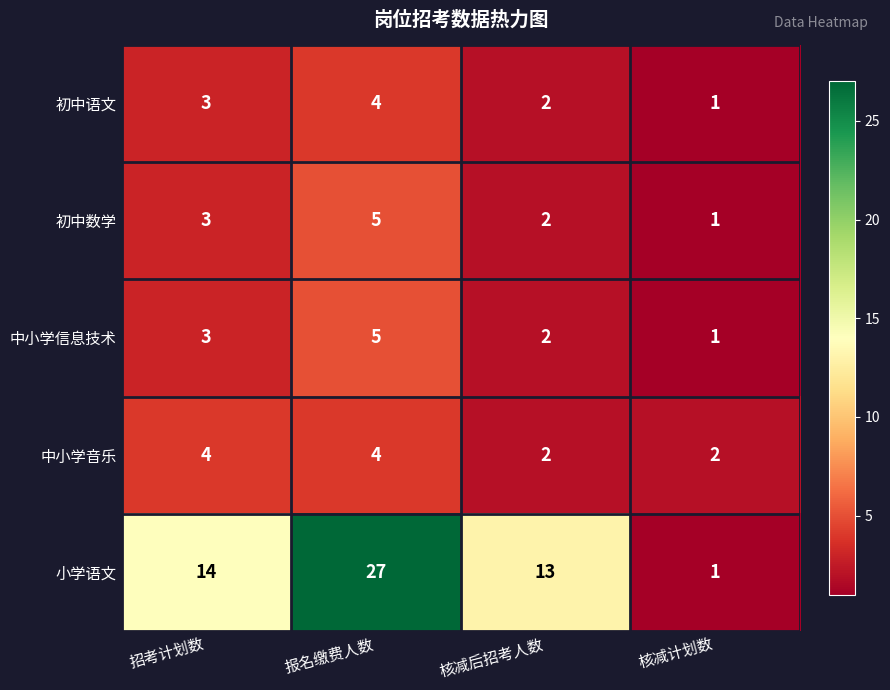

The value of 初中语文 at 核减计划数 is 1. True or false?

True